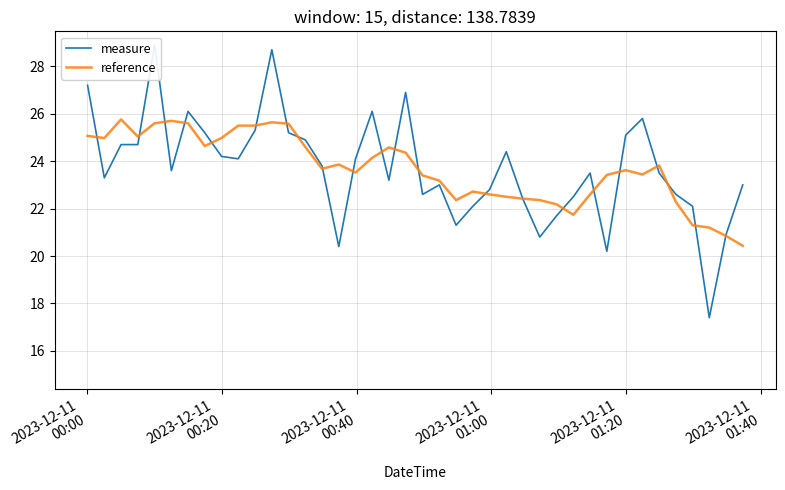

What is the minimum value for reference?

20.4